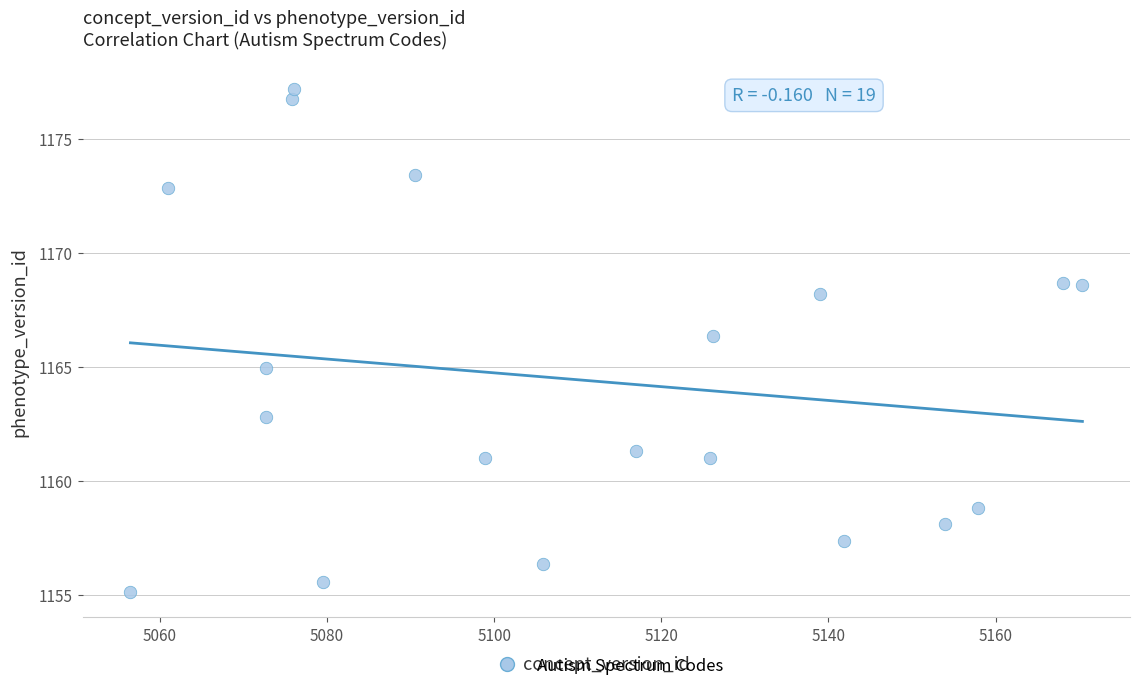

What is the range of X values (max minus min)?

113.9